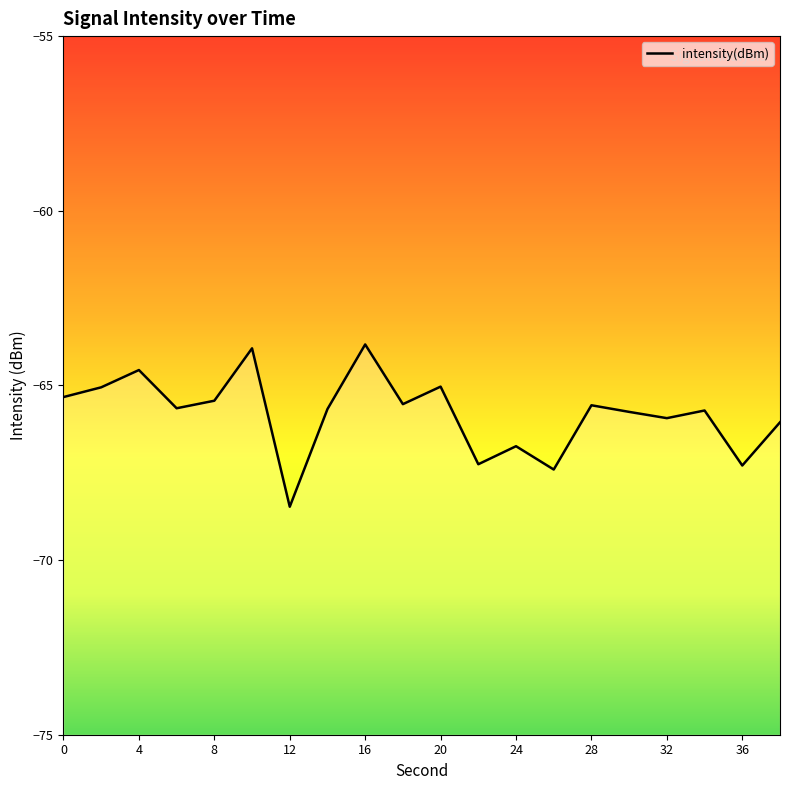

Reading left to right, what are all the values shown in this chart?

-65.3	-65.1	-64.6	-65.7	-65.4	-63.9	-68.5	-65.7	-63.8	-65.5	-65.0	-67.3	-66.7	-67.4	-65.6	-65.8	-65.9	-65.7	-67.3	-66.1